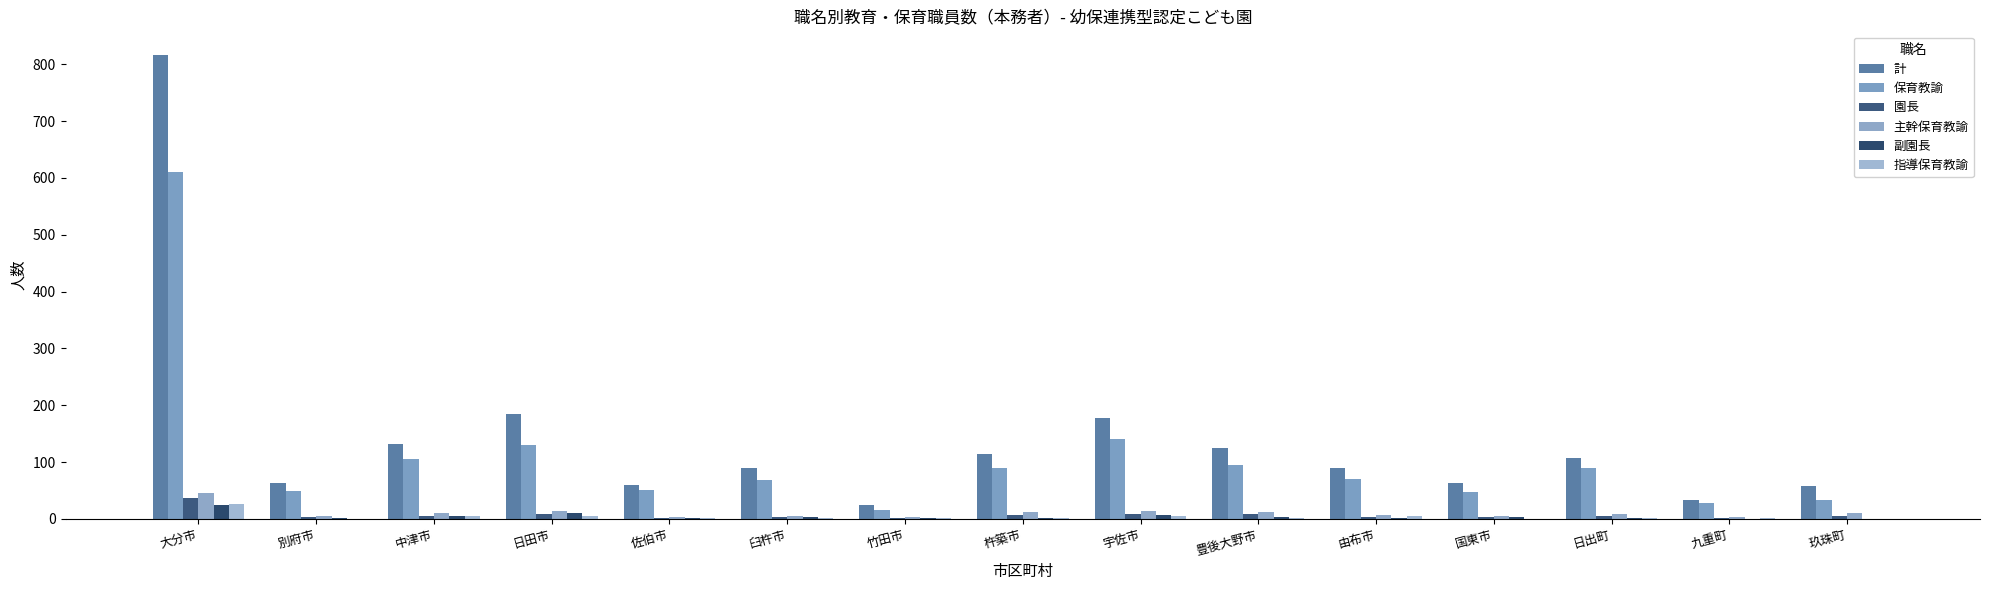

How many series are shown in this chart?

6